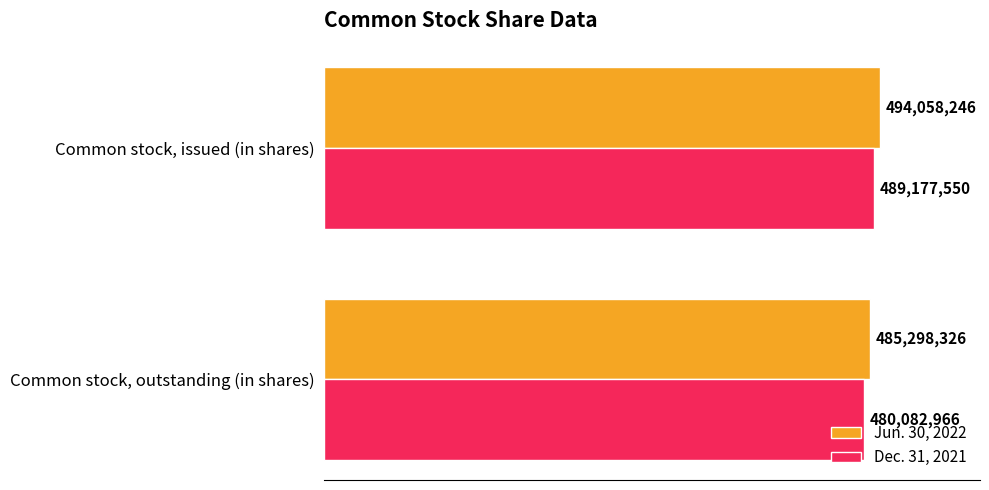

List the labels in order of Dec. 31, 2021 value, largest first.

Common stock, issued (in shares), Common stock, outstanding (in shares)